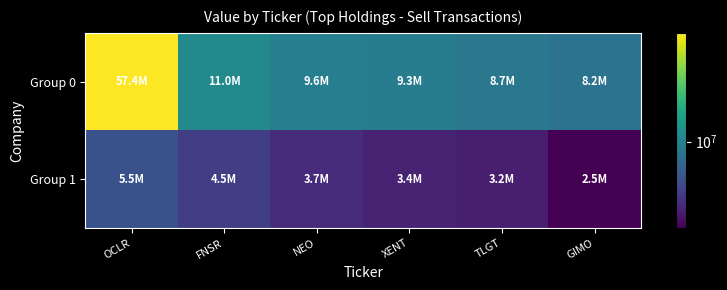

At which category does the chart reach its peak across all series?

OCLR